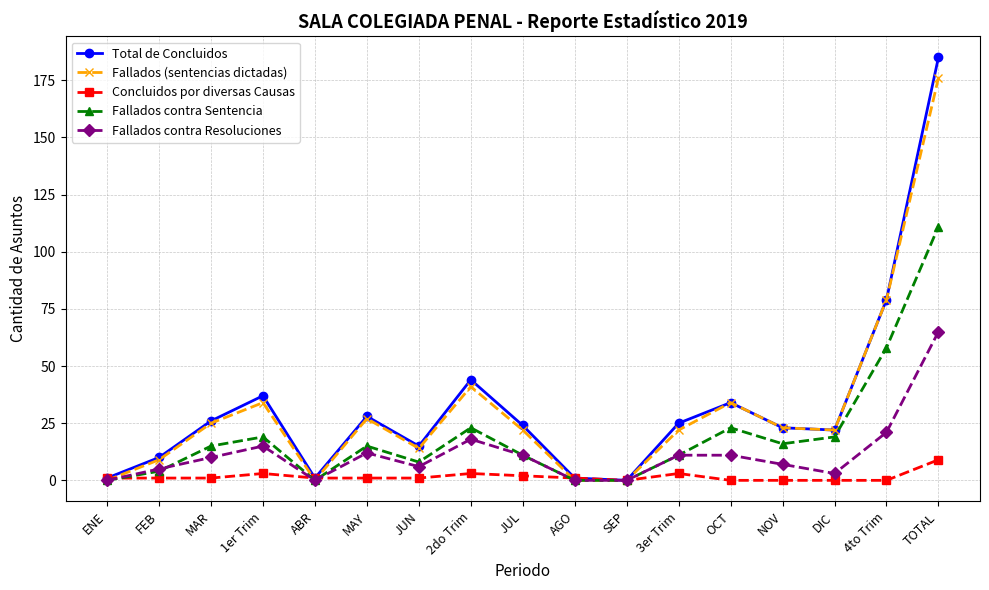

At which category does Total de Concluidos reach its first local valley?

ABR